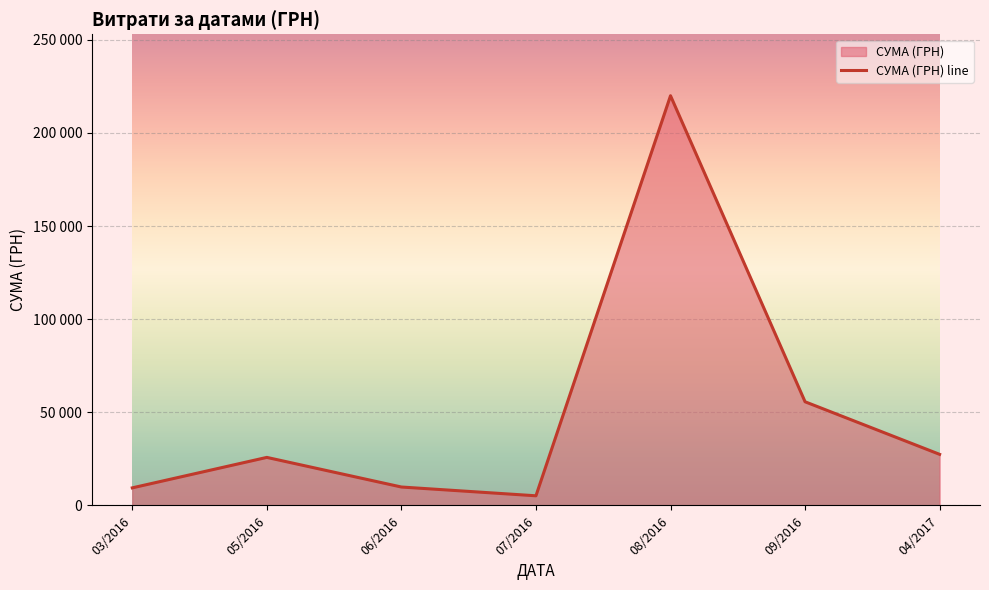

List the labels in order of value, smallest first.

07/2016, 03/2016, 06/2016, 05/2016, 04/2017, 09/2016, 08/2016